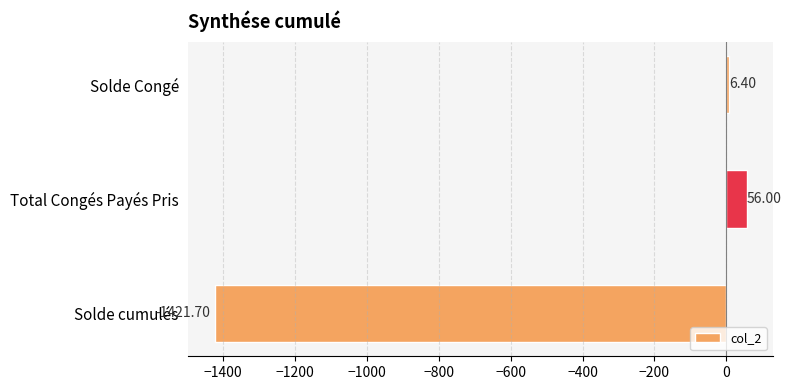

Between Total Congés Payés Pris and Solde Congé, which is larger?

Total Congés Payés Pris